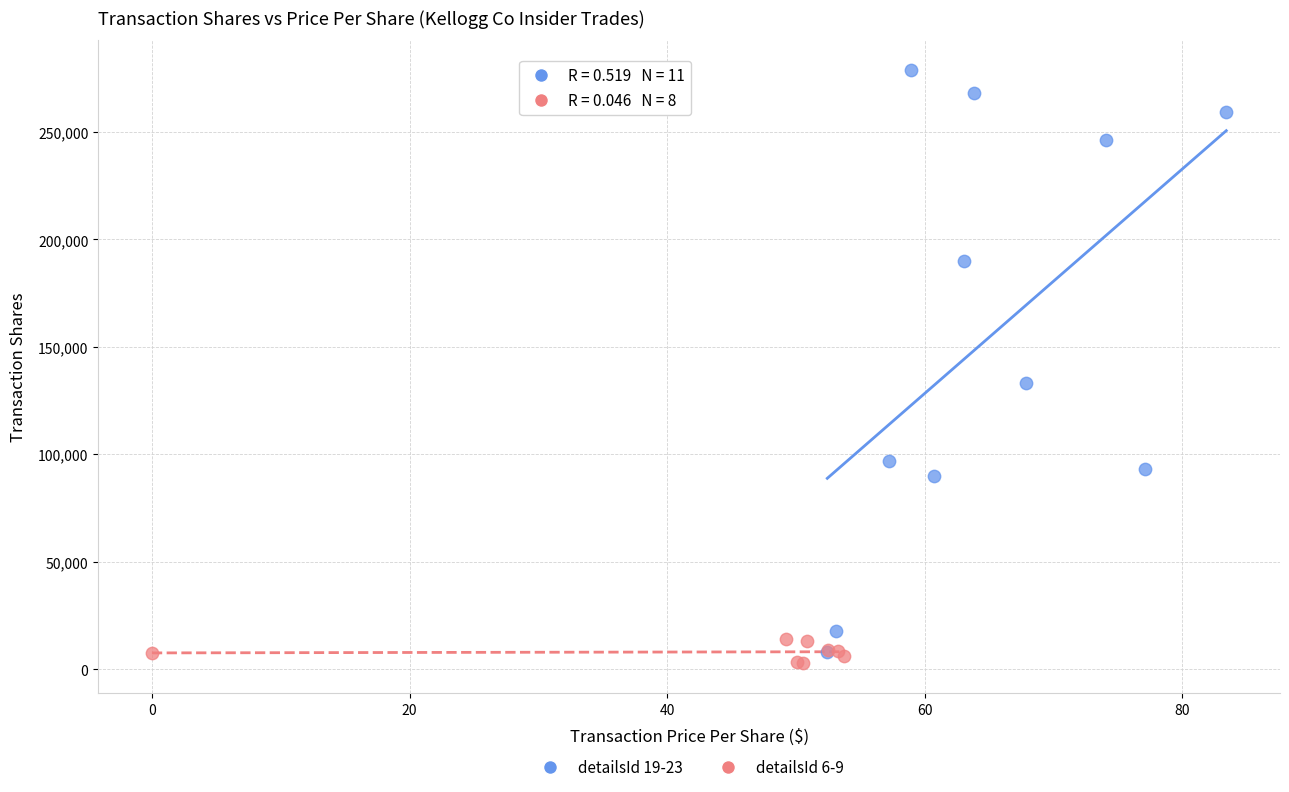

Which series has the widest spread of Y values?

detailsId 19-23